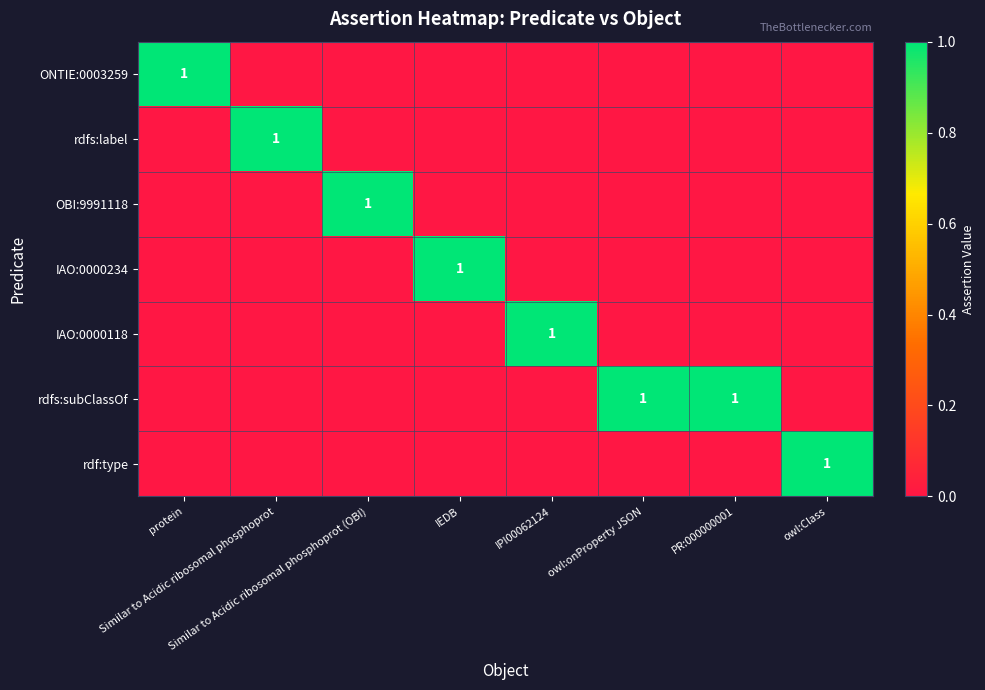

How many positive values does the rdf:type series have?

1